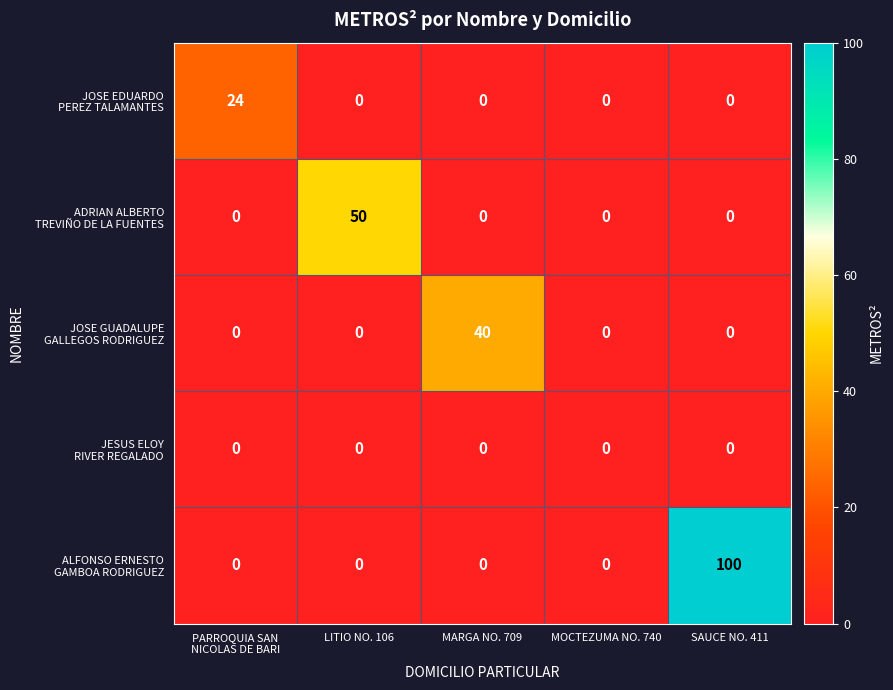

What is the difference between the highest and lowest values at LITIO NO. 106?

50